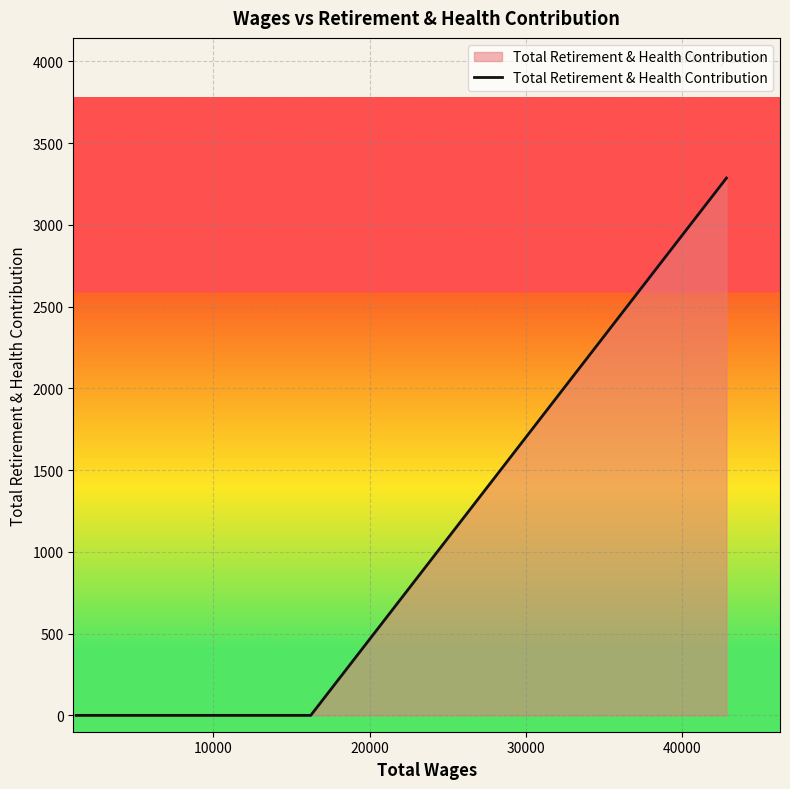

What is the difference between the maximum and minimum values?

3286